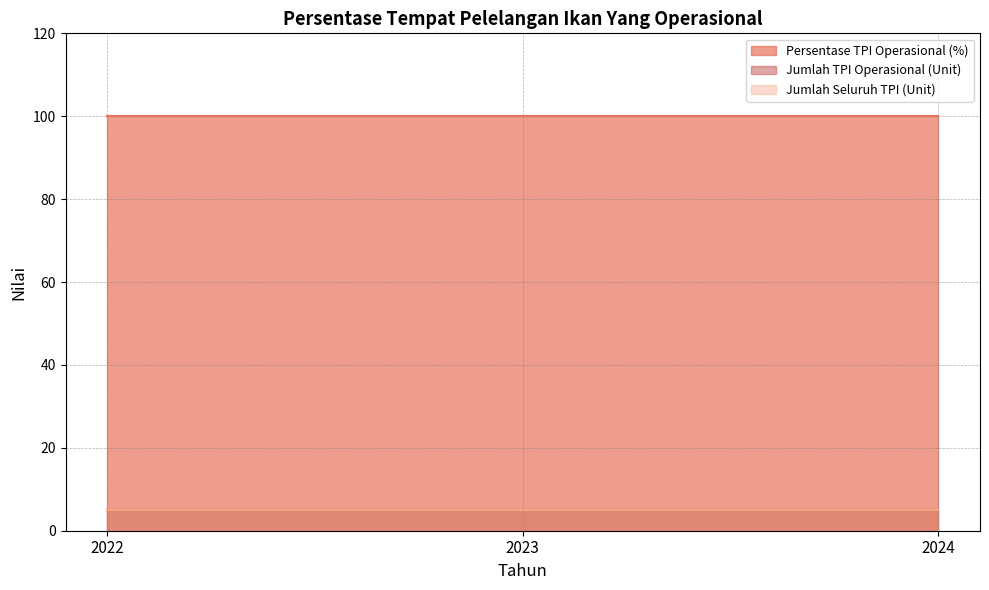

Reading left to right, list all the values displayed in this chart.

Persentase TPI Operasional (%): 2022=100	2023=100	2024=100
Jumlah TPI Operasional (Unit): 2022=5	2023=5	2024=5
Jumlah Seluruh TPI (Unit): 2022=5	2023=5	2024=5